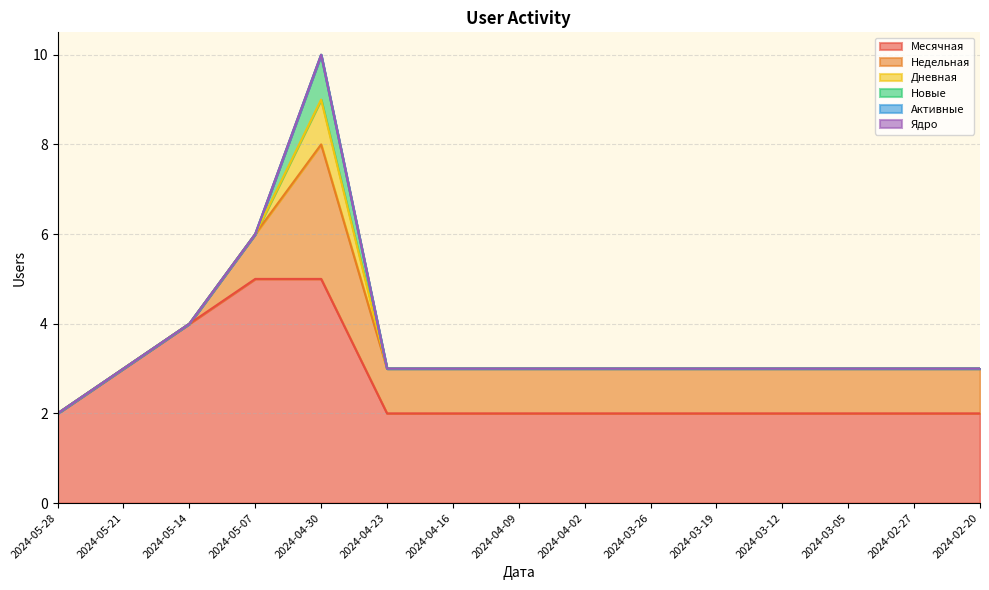

What is the total value across all series at 2024-03-12?

3